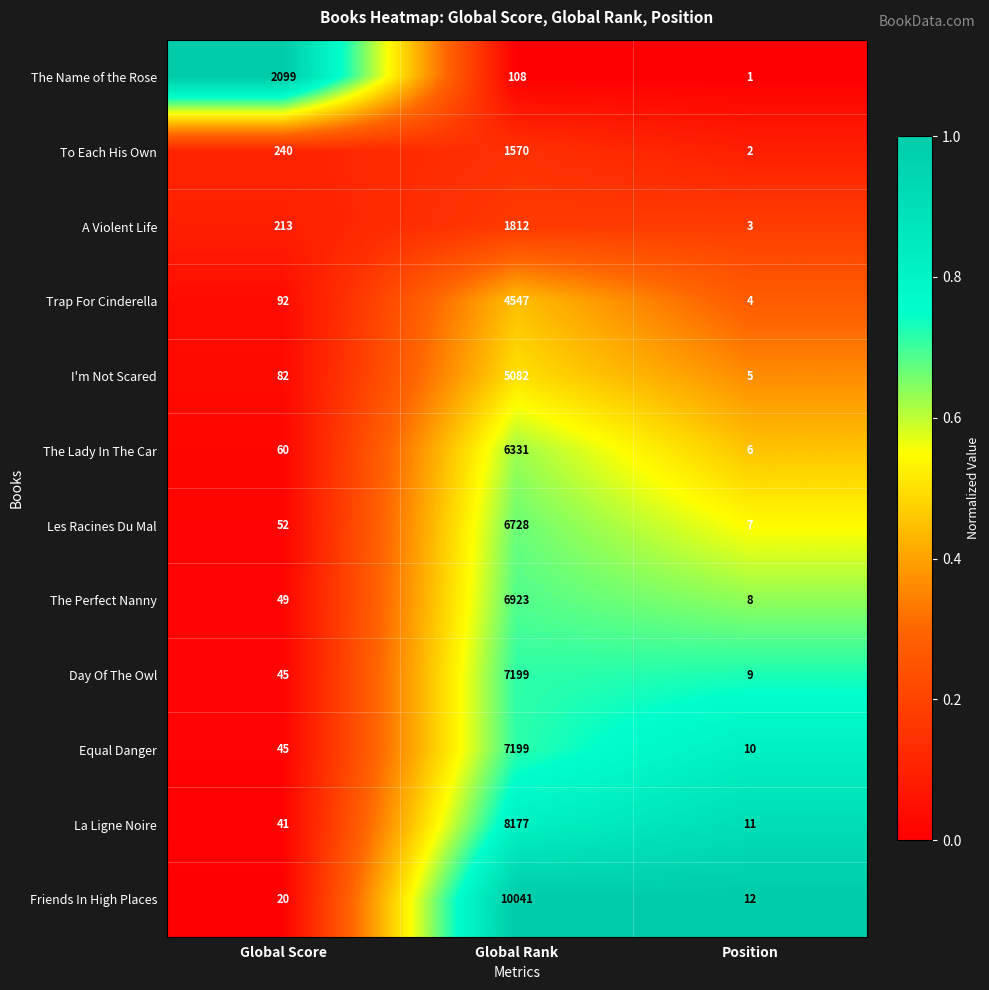

At which category is the sum across all series the highest?

Global Rank